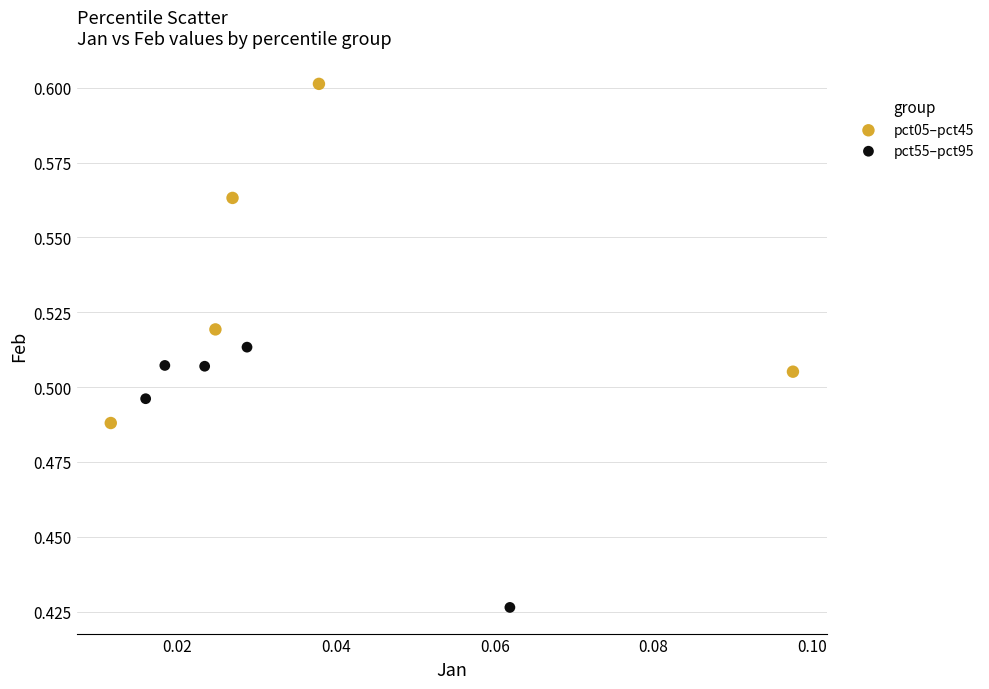

Which series has the widest spread of Y values?

pct05–pct45